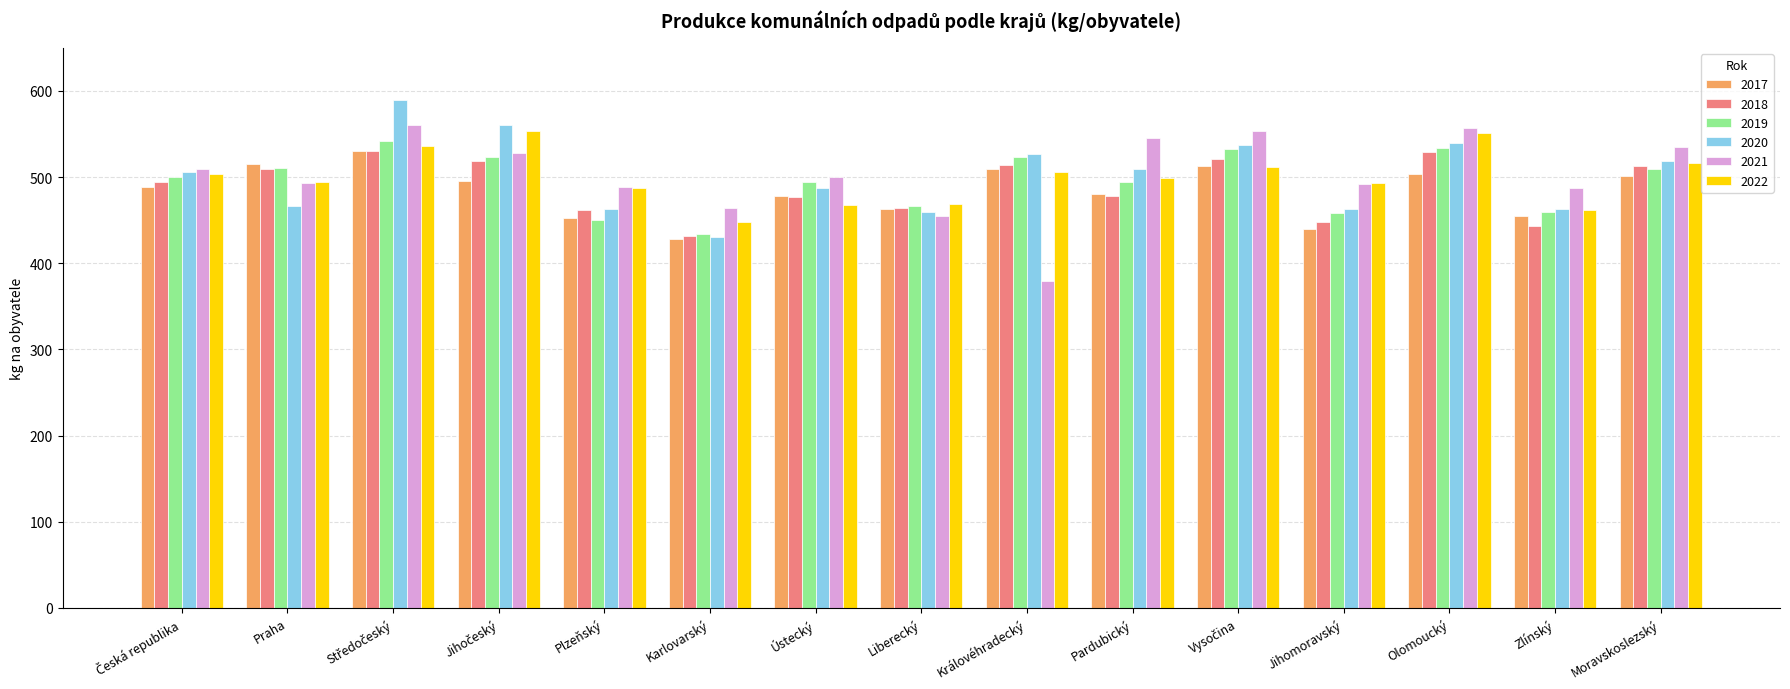

What position from the right is Liberecký?

8